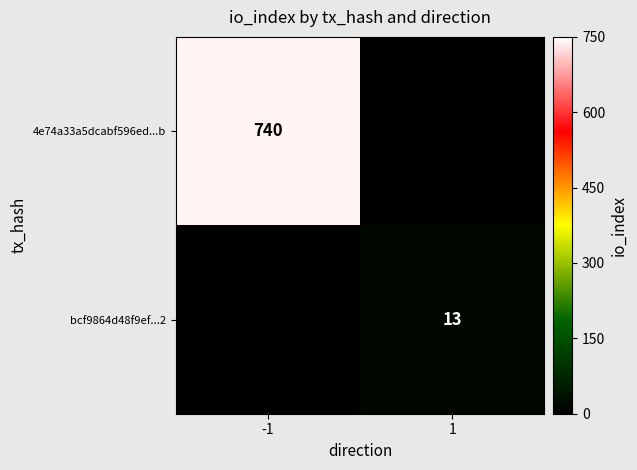

At which category is the sum across all series the highest?

-1